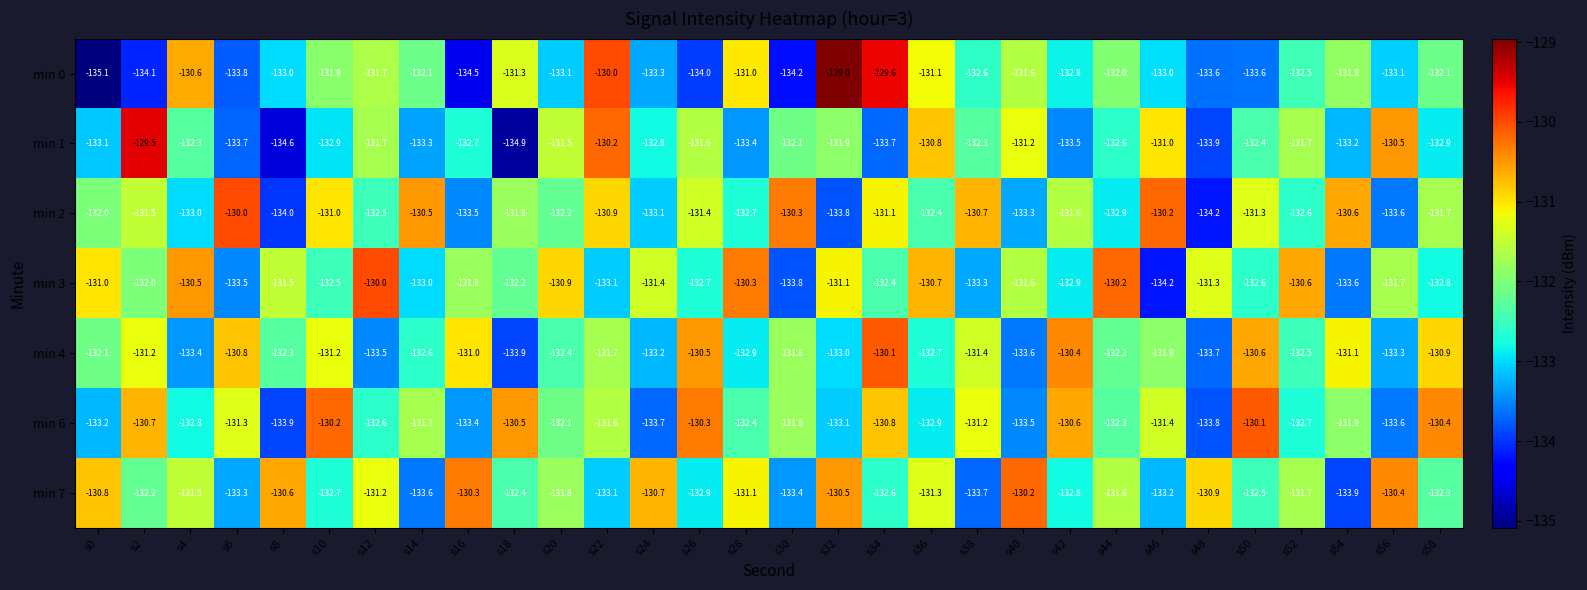

Is it true that min 1 equals -132.3 at s38?

True